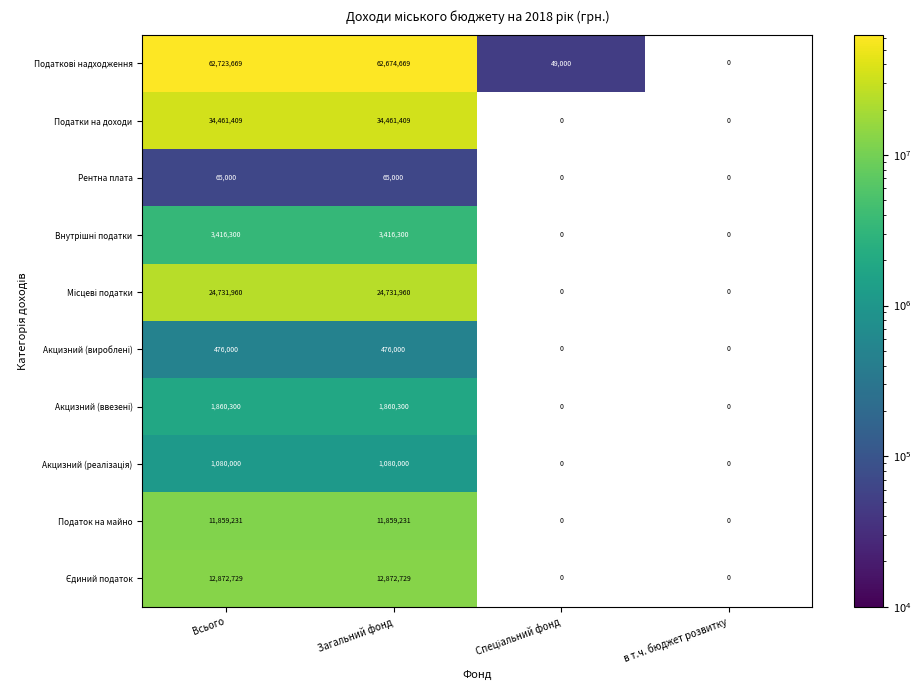

Is the value of Місцеві податки at Загальний фонд greater than the value of Рентна плата at Загальний фонд?

Yes